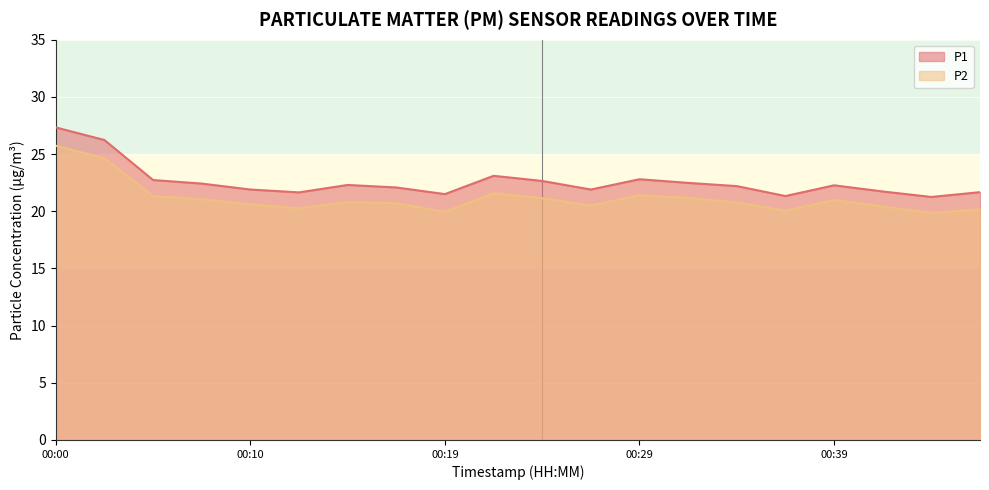

What is the value of the P2 point at the 18th from the left?

20.4